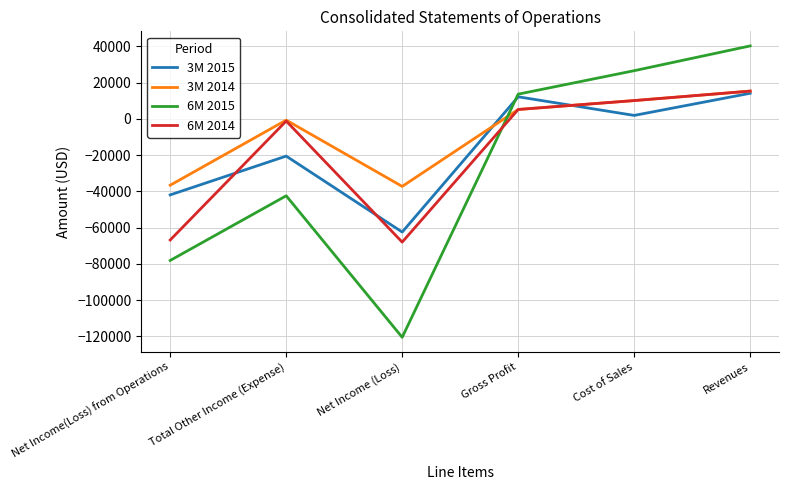

Which series ends up on top after the final intersection of 6M 2015 and 3M 2014?

6M 2015